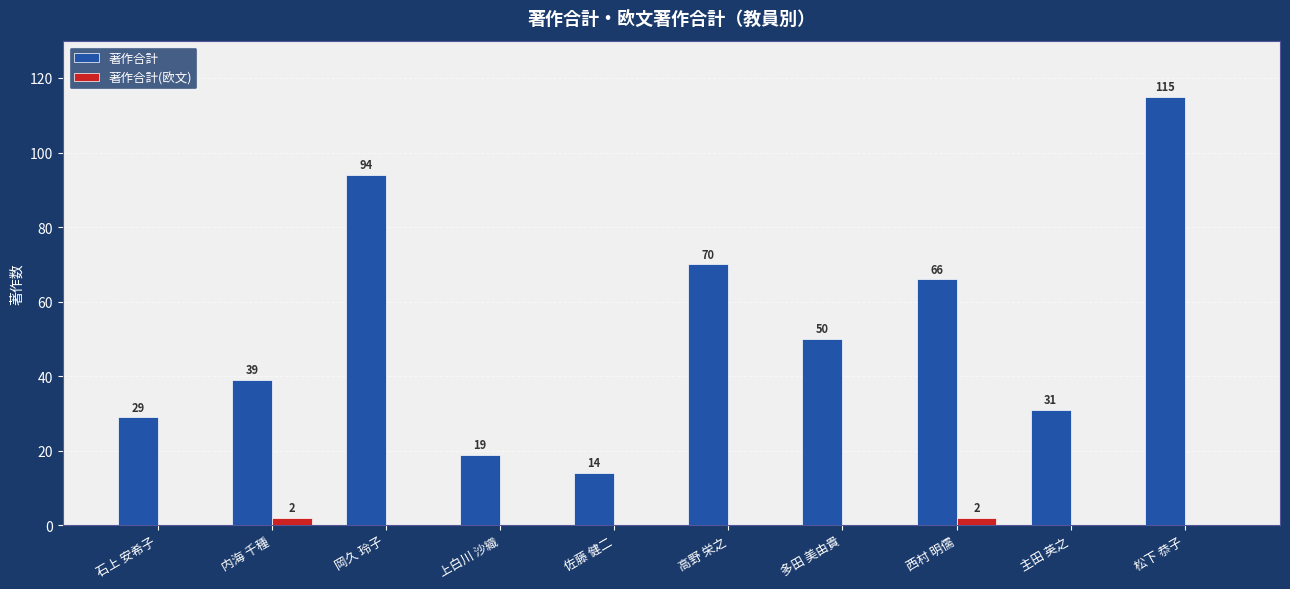

Reading left to right, extract all data points from this chart.

著作合計: 石上 安希子=29	内海 千種=39	岡久 玲子=94	上白川 沙織=19	佐藤 健二=14	高野 栄之=70	多田 美由貴=50	西村 明儒=66	主田 英之=31	松下 恭子=115
著作合計(欧文): 石上 安希子=0	内海 千種=2	岡久 玲子=0	上白川 沙織=0	佐藤 健二=0	高野 栄之=0	多田 美由貴=0	西村 明儒=2	主田 英之=0	松下 恭子=0